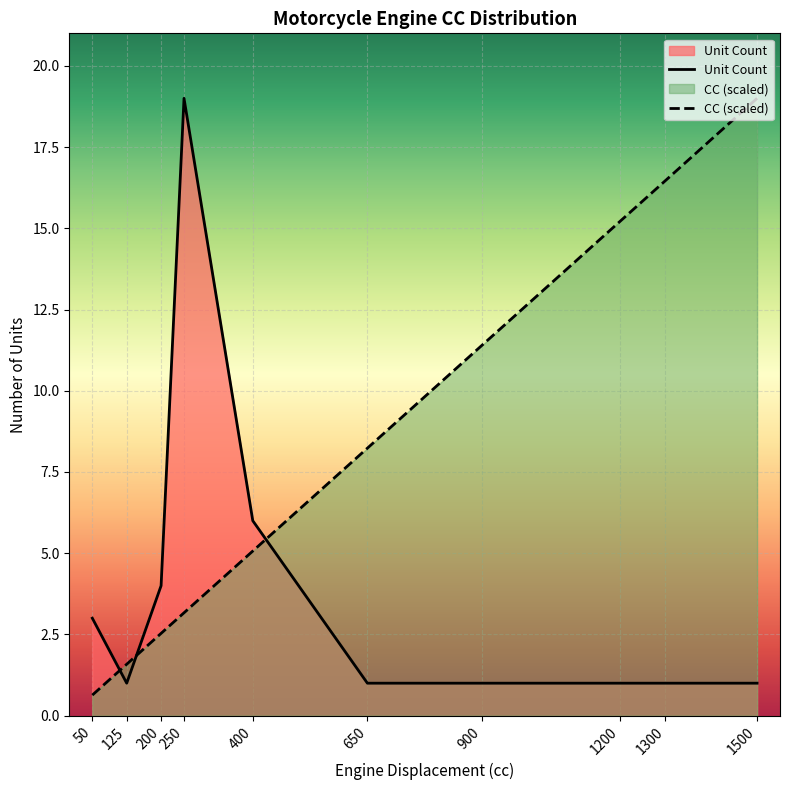

At 900, list the series in order from largest to smallest.

CC (scaled), Unit Count